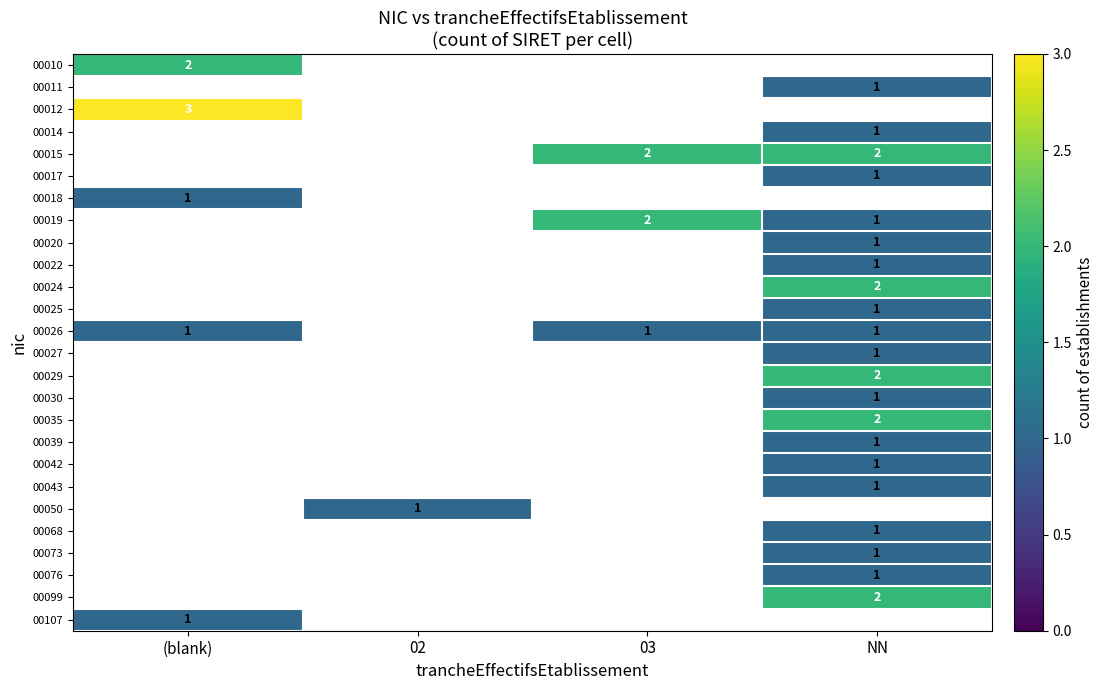

List the series in order of their overall mean, lowest first.

00010, 00011, 00012, 00014, 00015, 00017, 00018, 00019, 00020, 00022, 00024, 00025, 00026, 00027, 00029, 00030, 00035, 00039, 00042, 00043, 00050, 00068, 00073, 00076, 00099, 00107